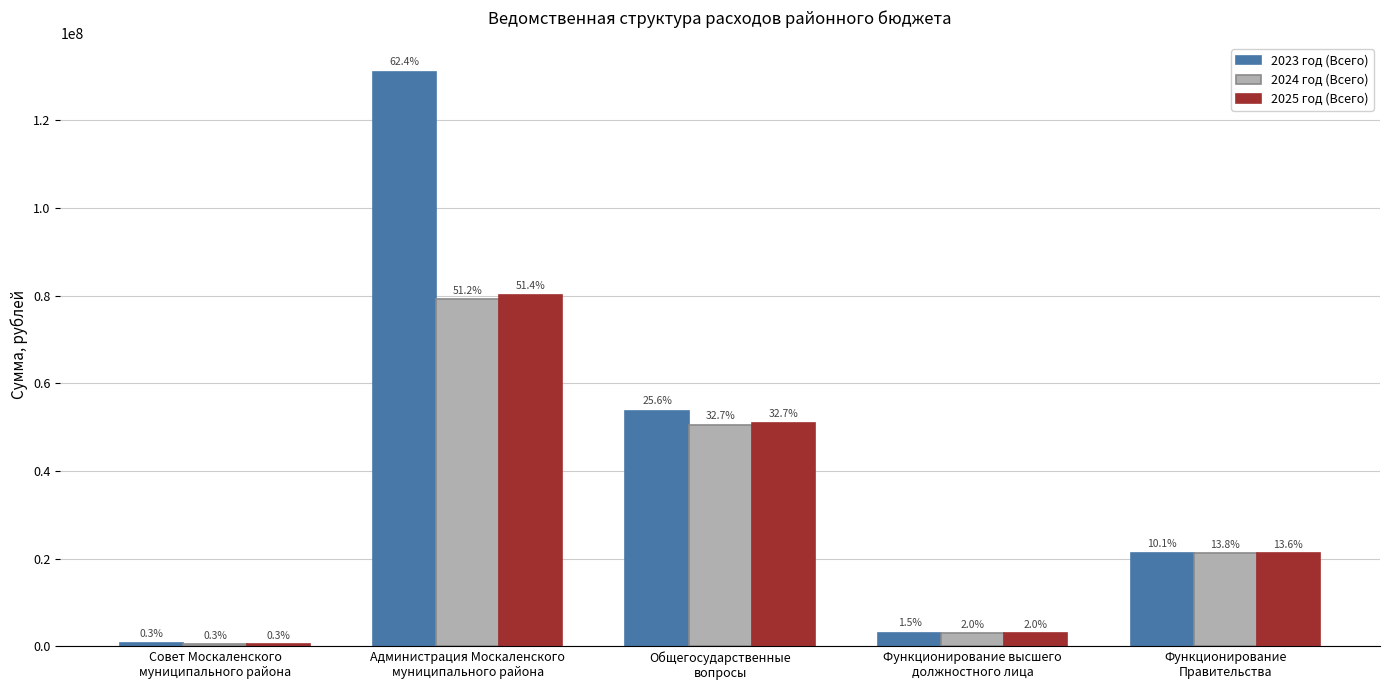

How many groups of bars are there?

5